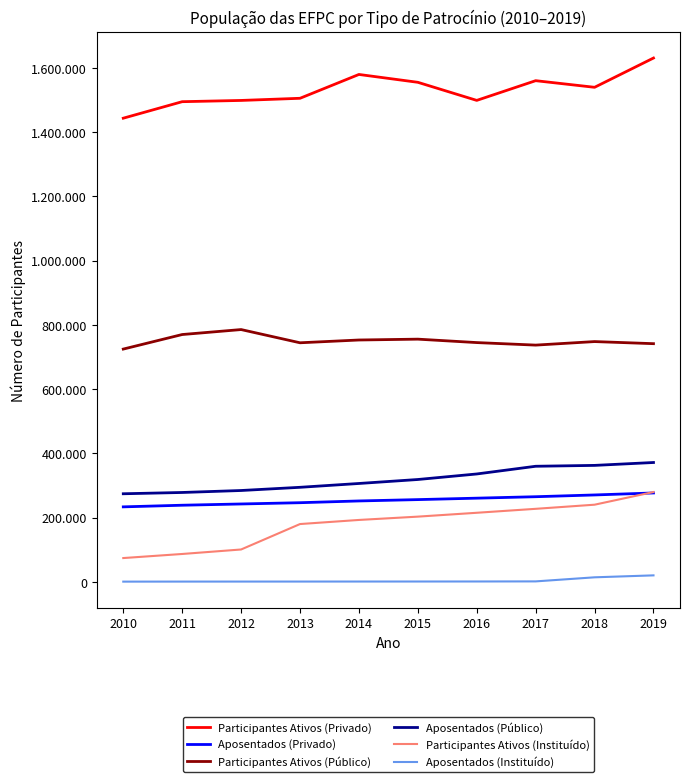

What is the total value across all series at 2014?

3083669